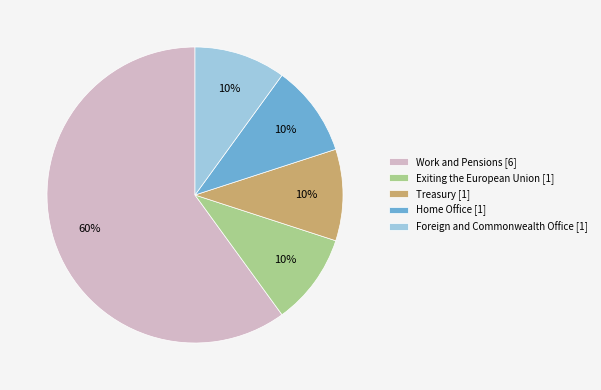

Combined, do Foreign and Commonwealth Office [1] and Exiting the European Union [1] account for over 50%?

No